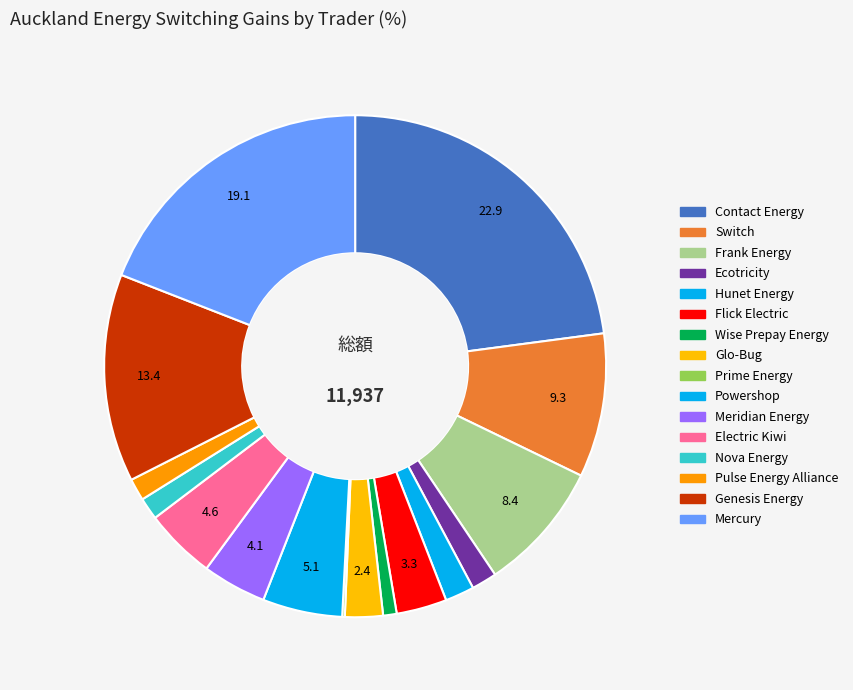

True or false: Contact Energy accounts for 23% of the total.

True